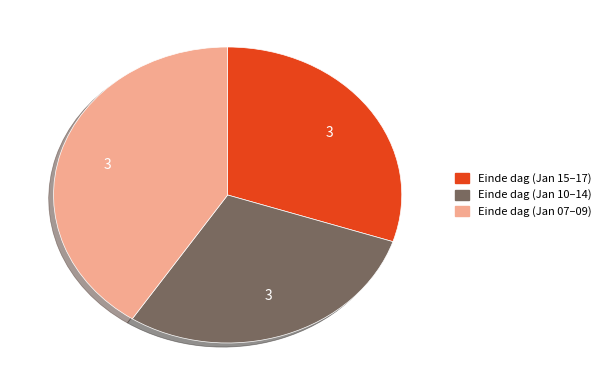

Does any single category account for the majority?

No